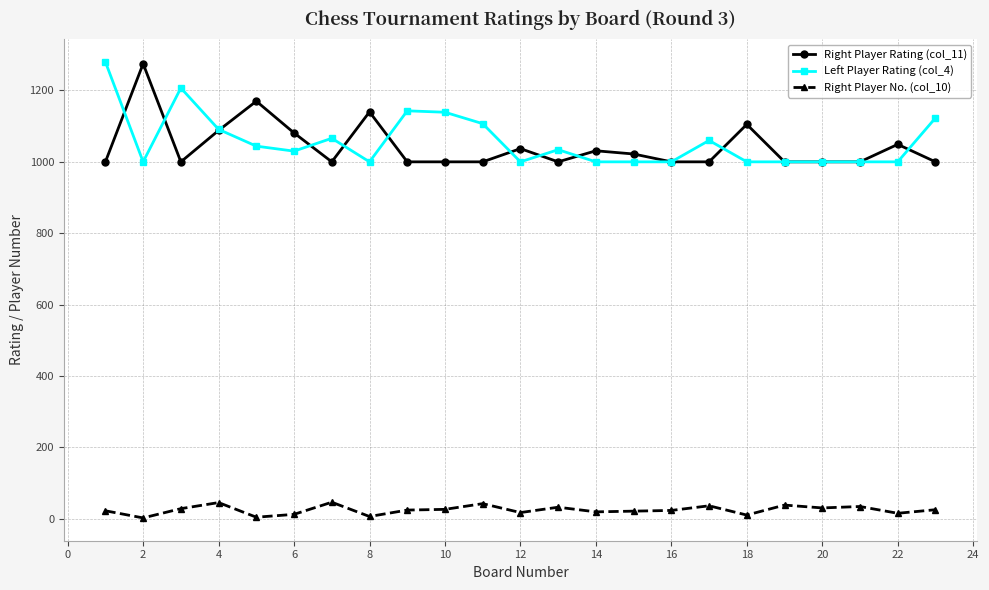

True or false: Right Player Rating (col_11) and Right Player No. (col_10) intersect in this chart.

False